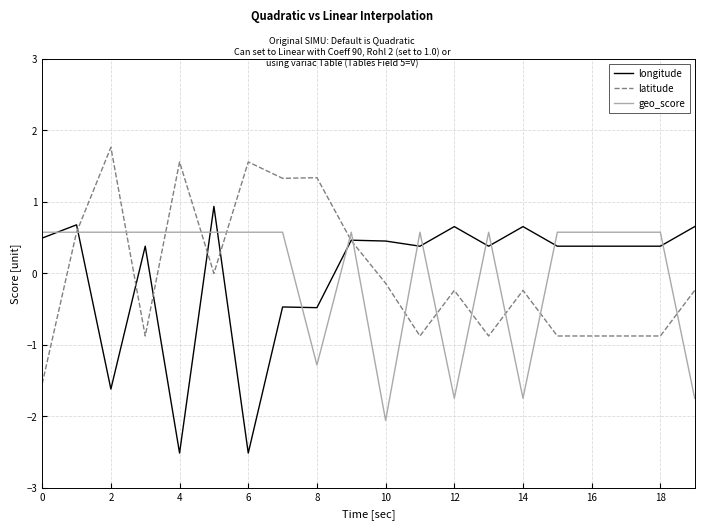

What is the smallest value displayed?

-2.5